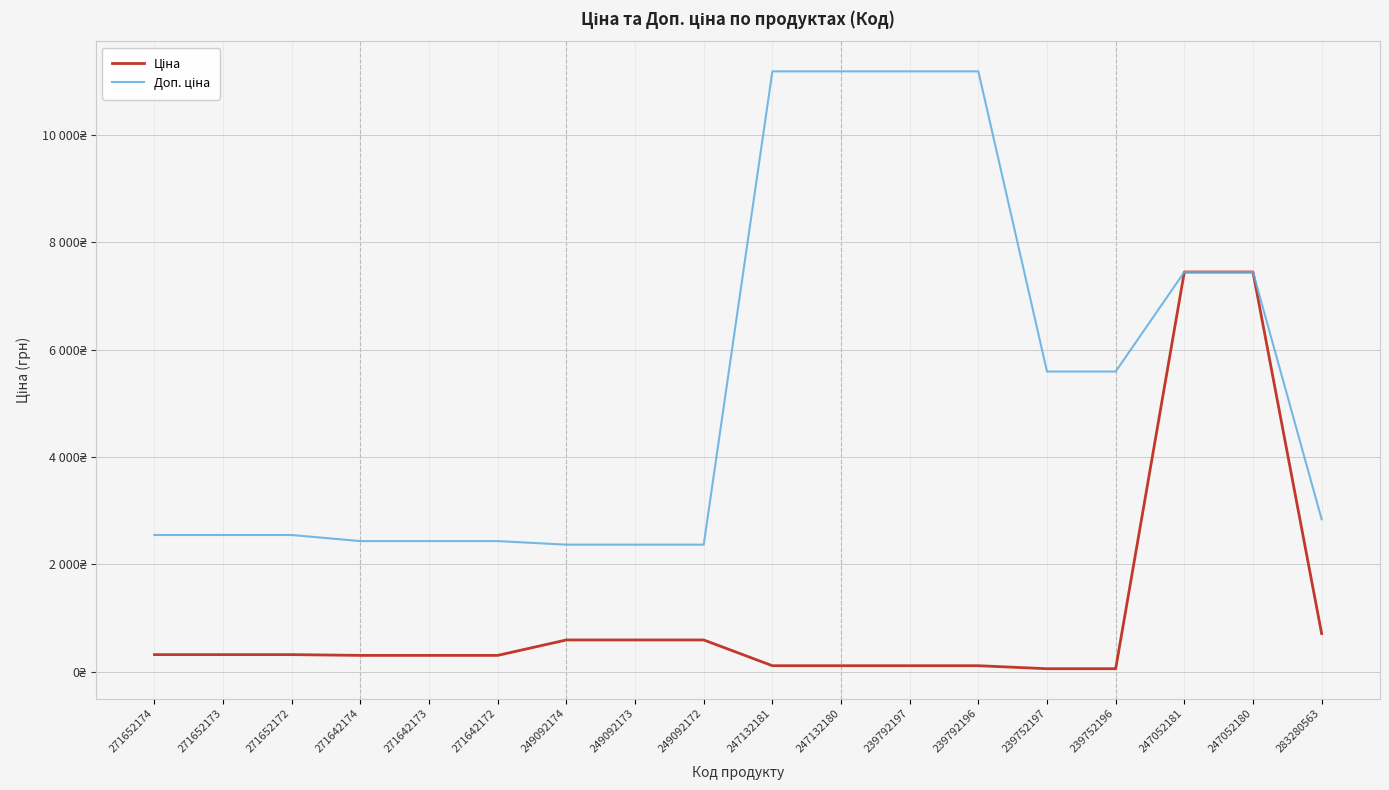

List the labels in order of Доп. ціна value, smallest first.

249092174, 249092173, 249092172, 271642174, 271642173, 271642172, 271652174, 271652173, 271652172, 283280563, 239752197, 239752196, 247052181, 247052180, 247132181, 247132180, 239792197, 239792196